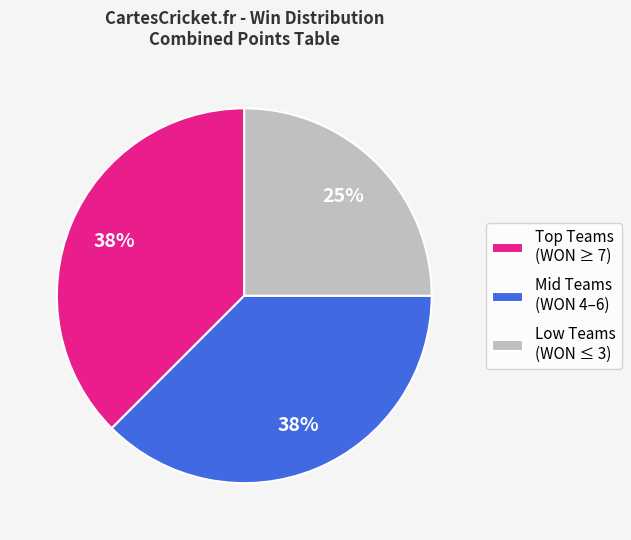

Between Mid Teams (WON 4–6) and Low Teams (WON ≤ 3), which is larger?

Mid Teams (WON 4–6)